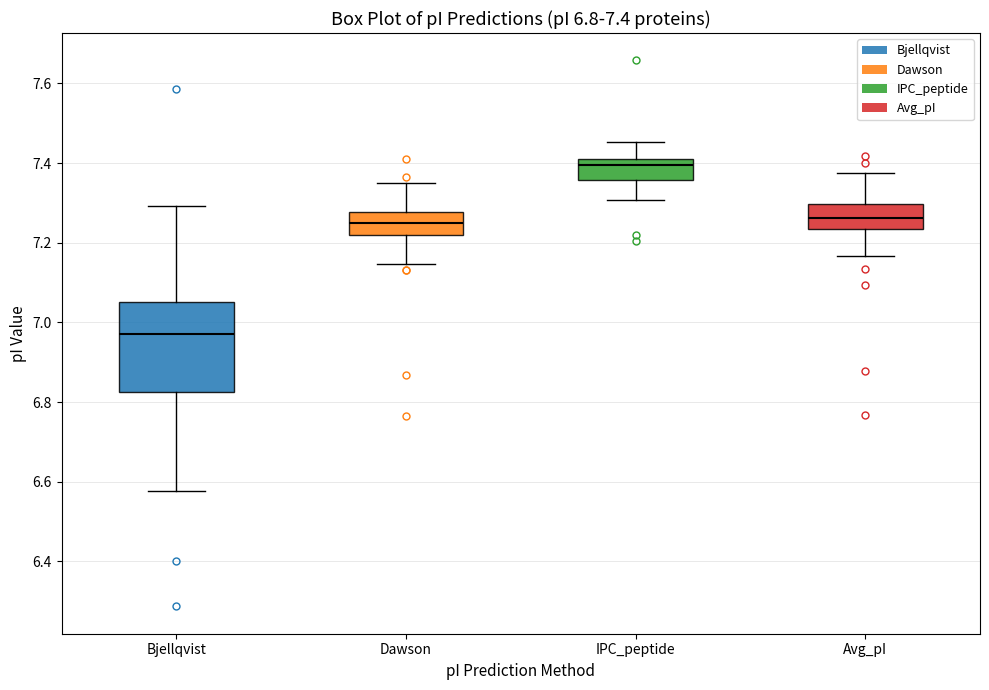

Comparing the boxes themselves (not the whiskers), which one is the tallest?

Bjellqvist